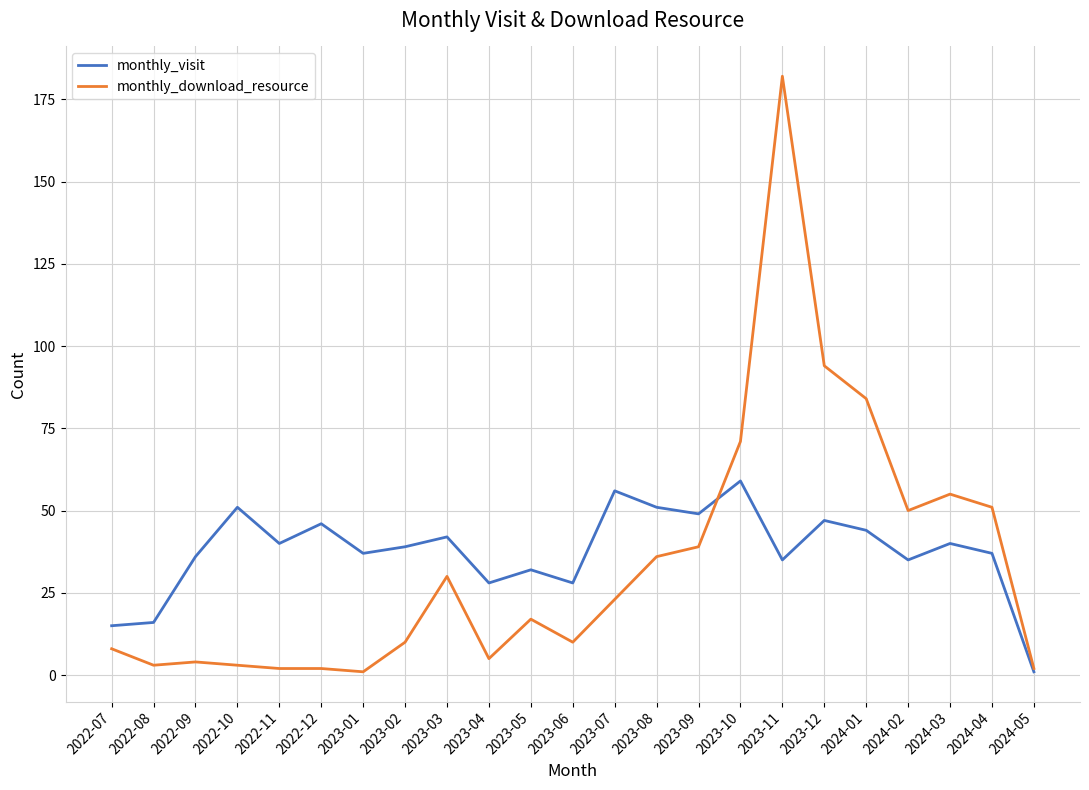

What is the difference between the maximum and minimum values in the monthly_visit series?

58